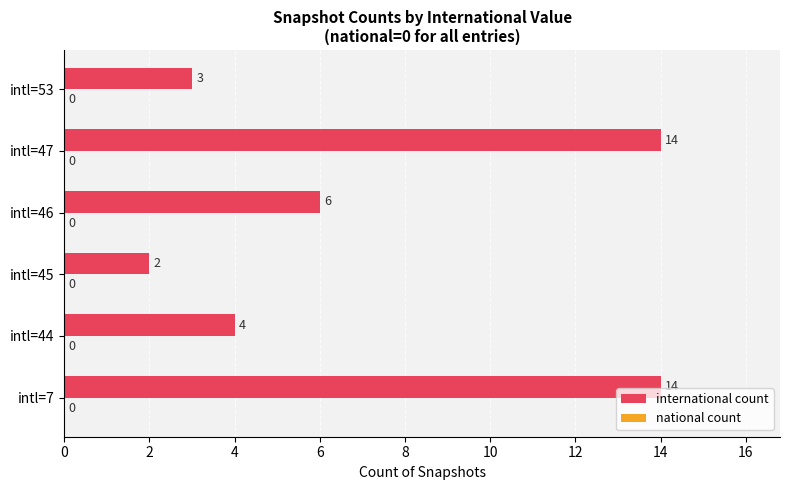

How many bars are there in total?

6